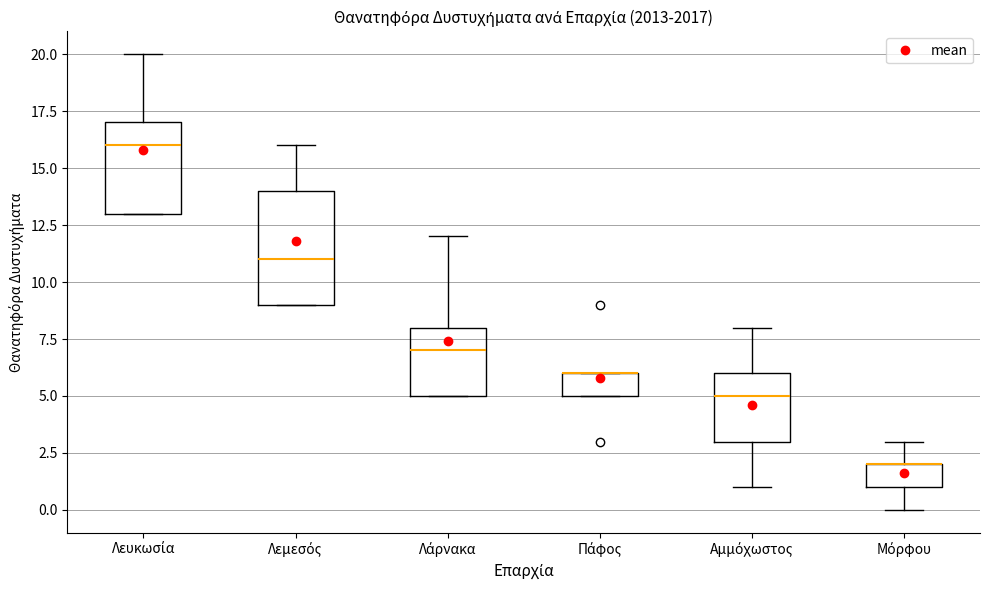

Comparing the boxes themselves (not the whiskers), which one is the tallest?

Λεμεσός